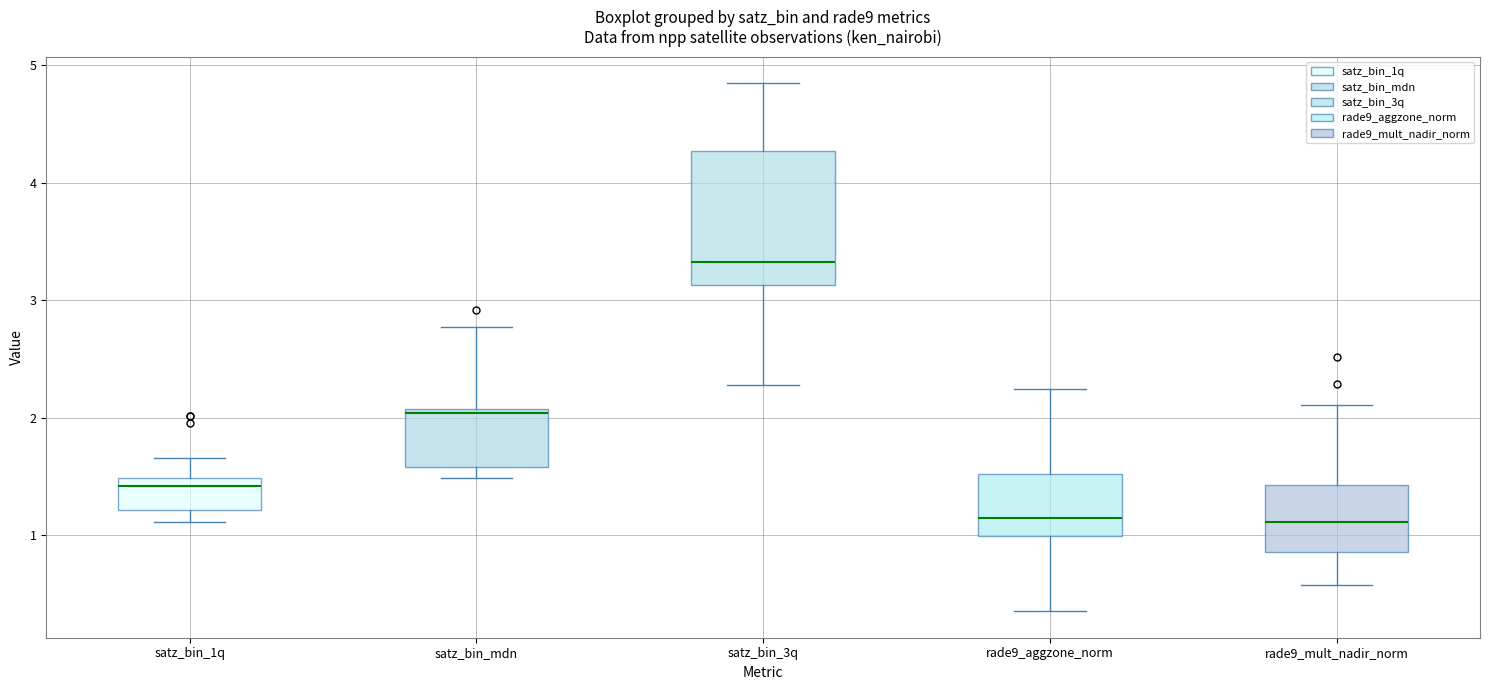

Which box is the tallest, from its lower edge to its upper edge?

satz_bin_3q